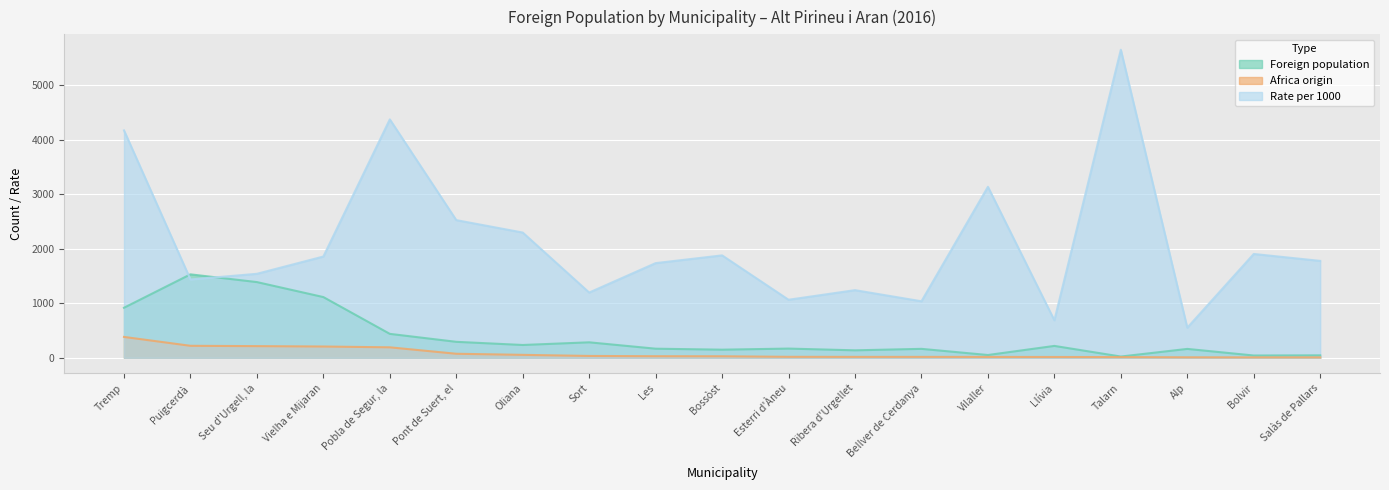

What are all the series names shown in the legend?

Foreign population, Africa origin, Rate per 1000